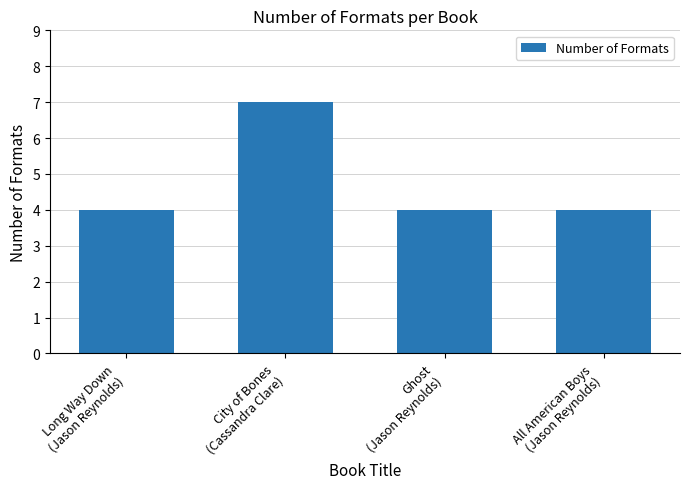

What position from the right is Ghost
(Jason Reynolds)?

2